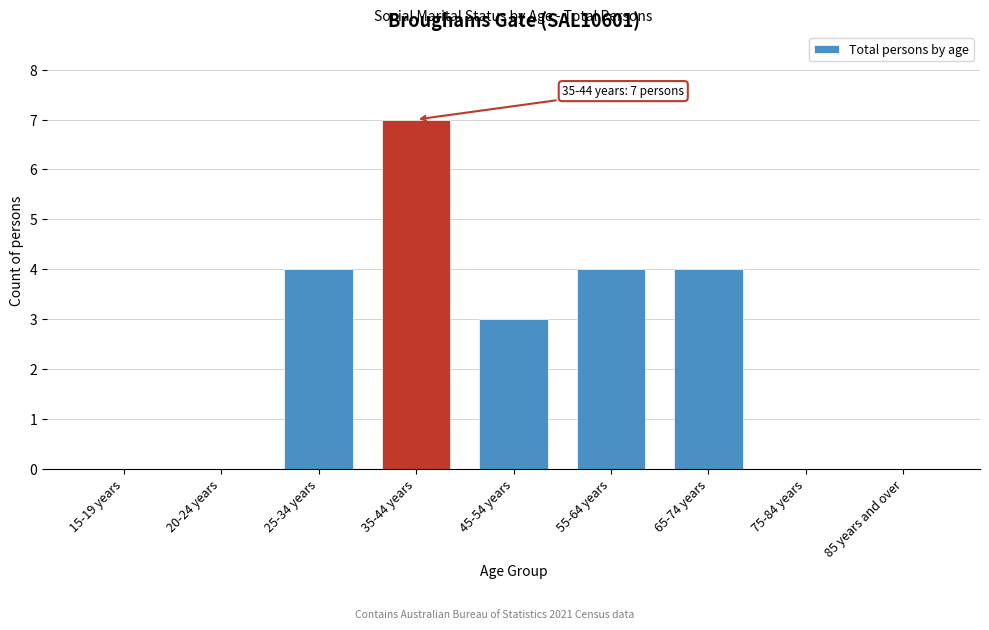

Reading right to left, transcribe all the data shown in this chart.

85 years and over=0	75-84 years=0	65-74 years=4	55-64 years=4	45-54 years=3	35-44 years=7	25-34 years=4	20-24 years=0	15-19 years=0